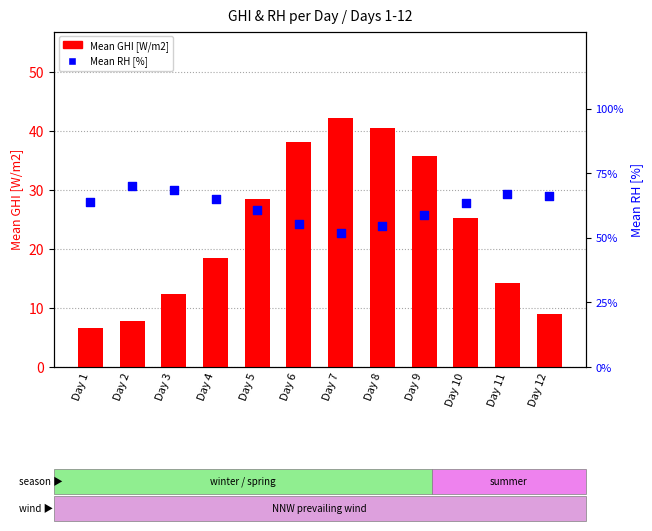

Which series has the largest Y range (max minus min)?

Mean GHI [W/m2]